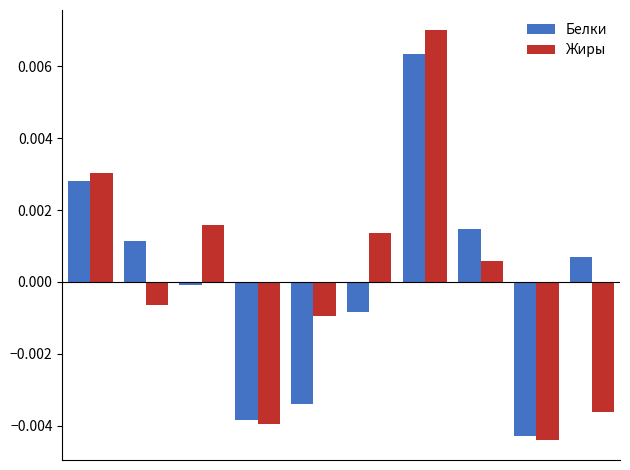

List the series in order of their peak value, lowest first.

Белки, Жиры